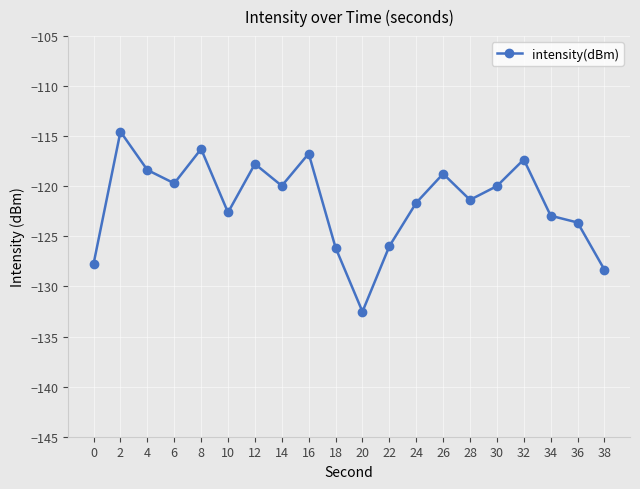

What is the difference between the maximum and second lowest values?

13.8